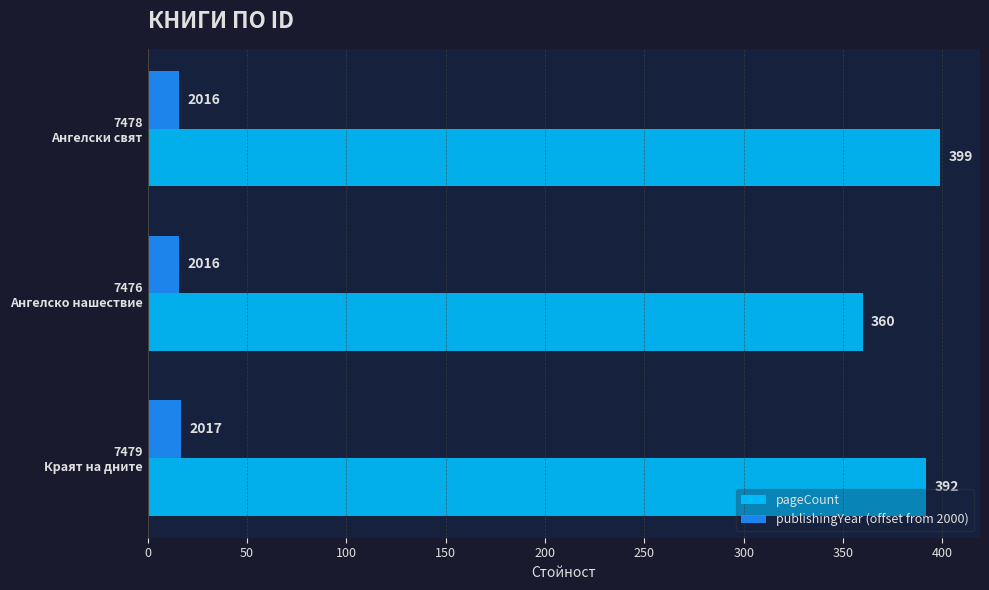

Which series has the largest range (max minus min)?

pageCount